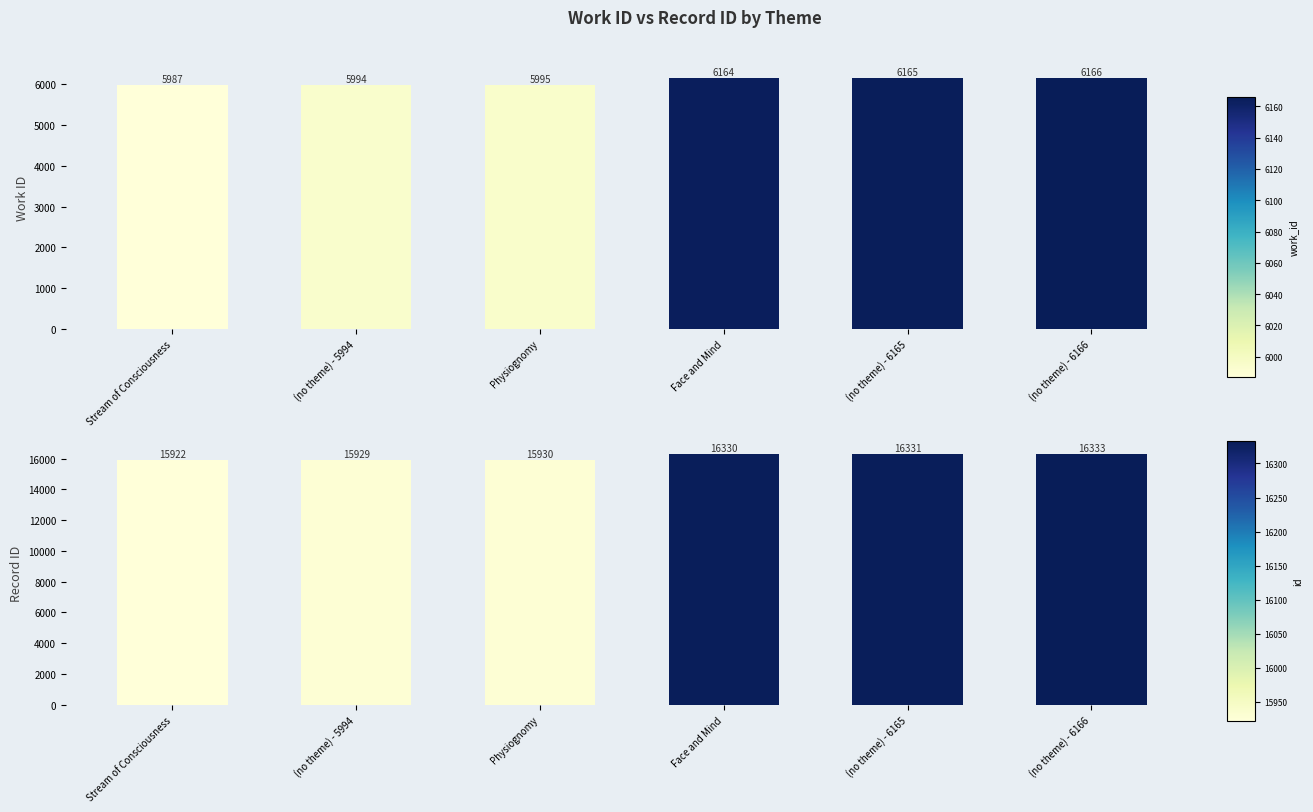

True or false: id has a value of 15922 at Stream of Consciousness.

True